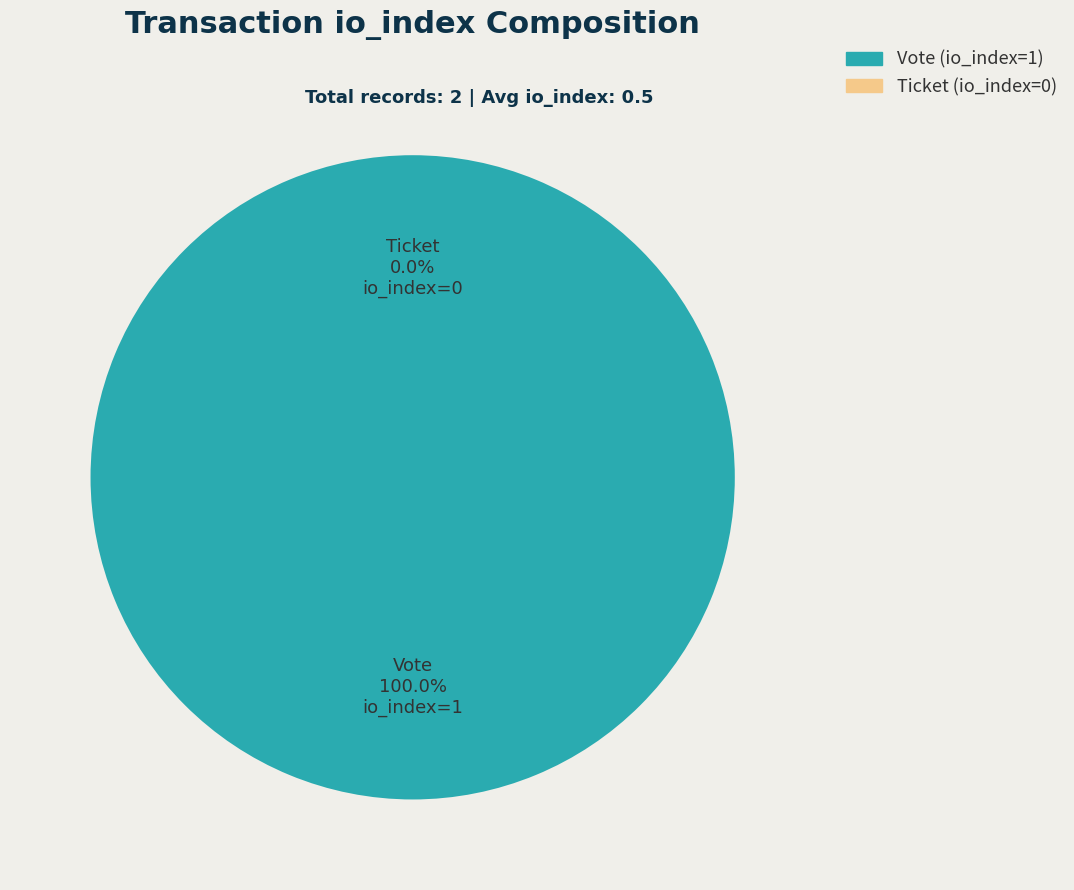

To the nearest percent, what is the difference between the Ticket (io_index=0) and Vote (io_index=1) slice percentages?

100%